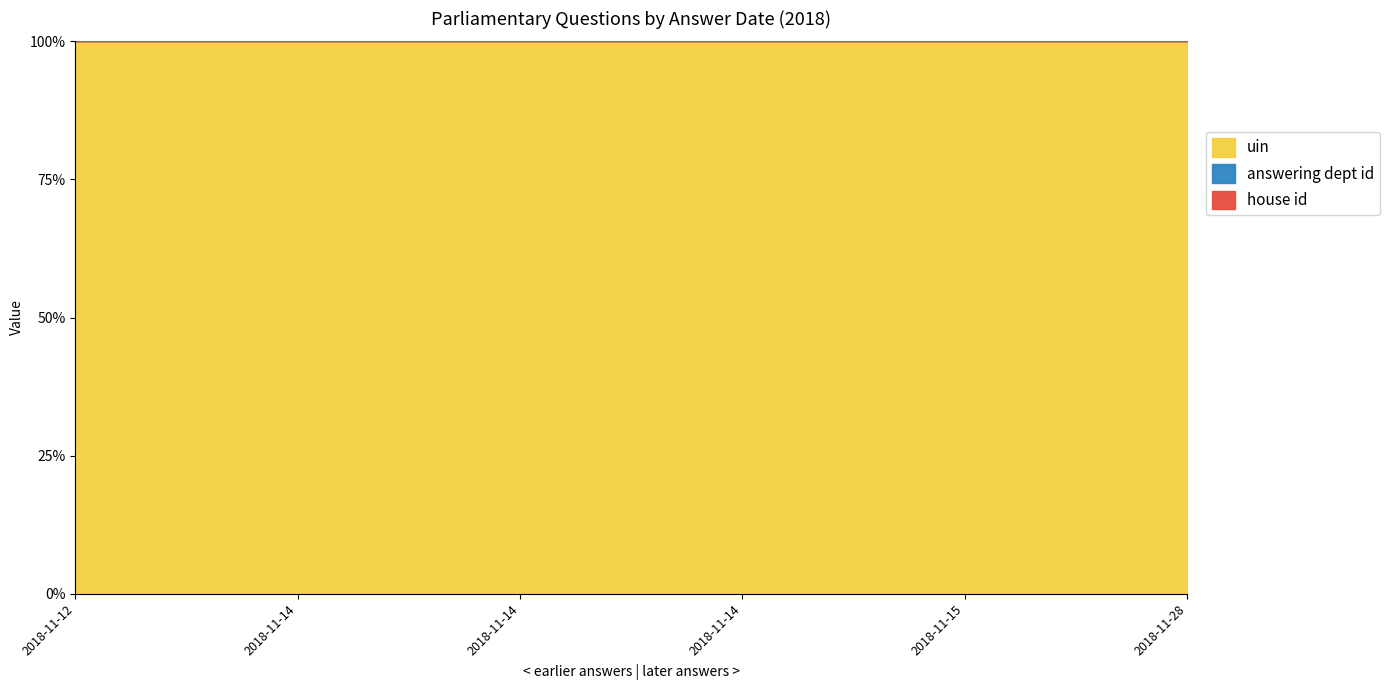

Is it true that house id equals 1 at 2018-11-14?

False